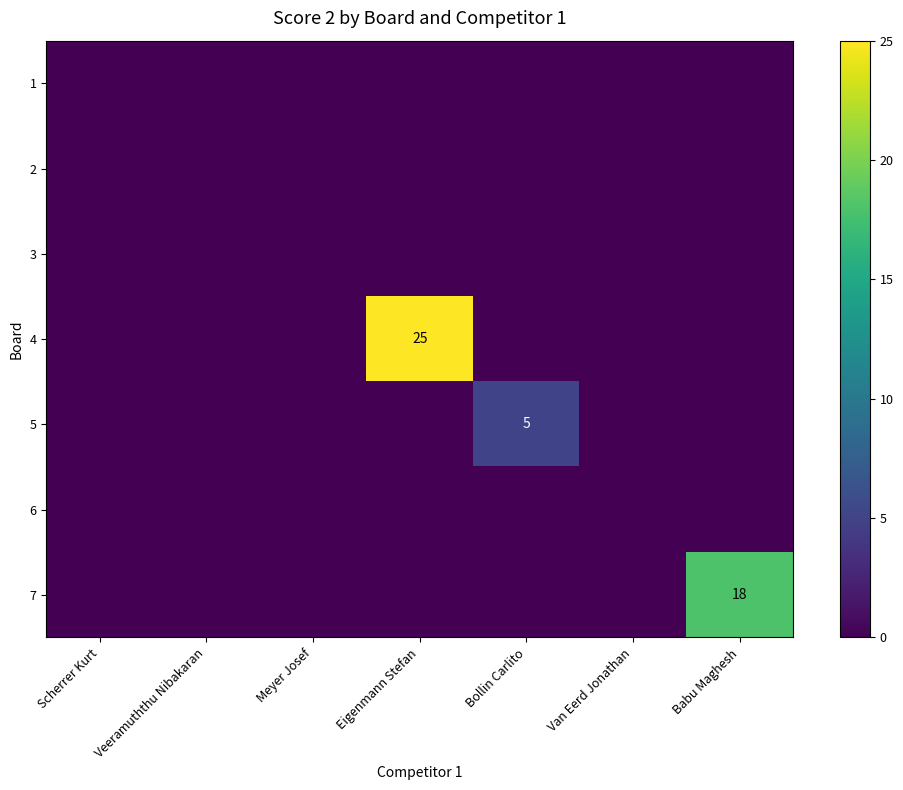

How many data points does each series have?

7